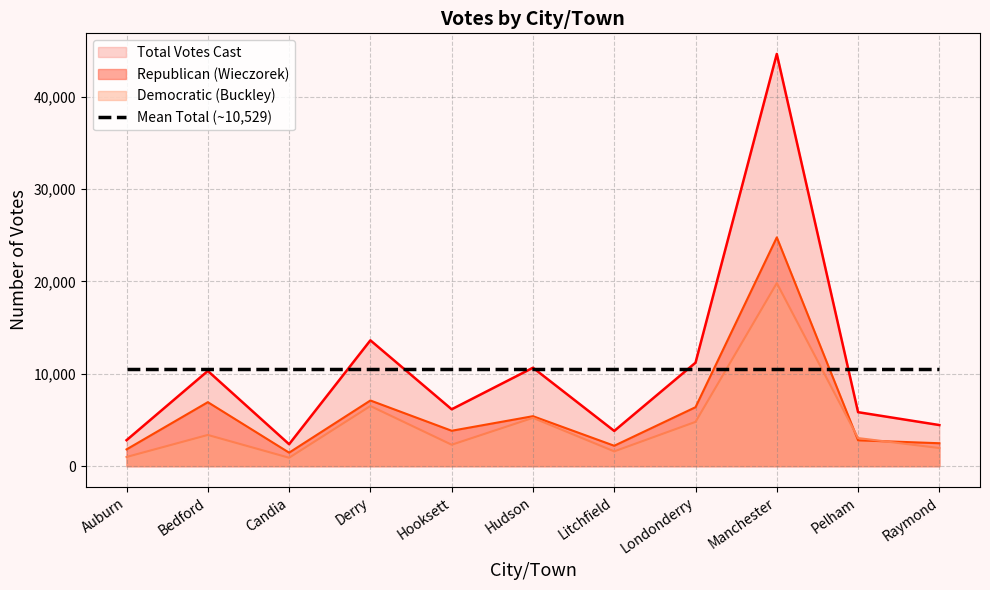

At which label is Republican (Wieczorek) closest to 13110?

Derry